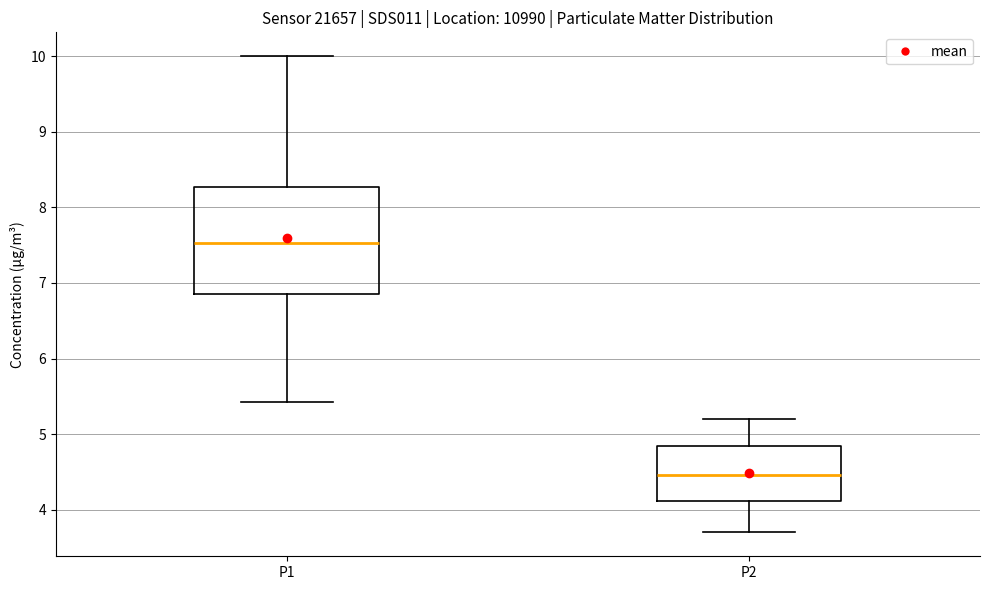

Reading left to right, read every box against the y-axis: the position of its median line, the range the box covers, and the ends of its whiskers. The values are not printed on the chart, so give them approximately, as read against the axis.

P1: median 7.5, box 6.9 to 8.3, whiskers 5.4 to 10.0
P2: median 4.5, box 4.1 to 4.8, whiskers 3.7 to 5.2